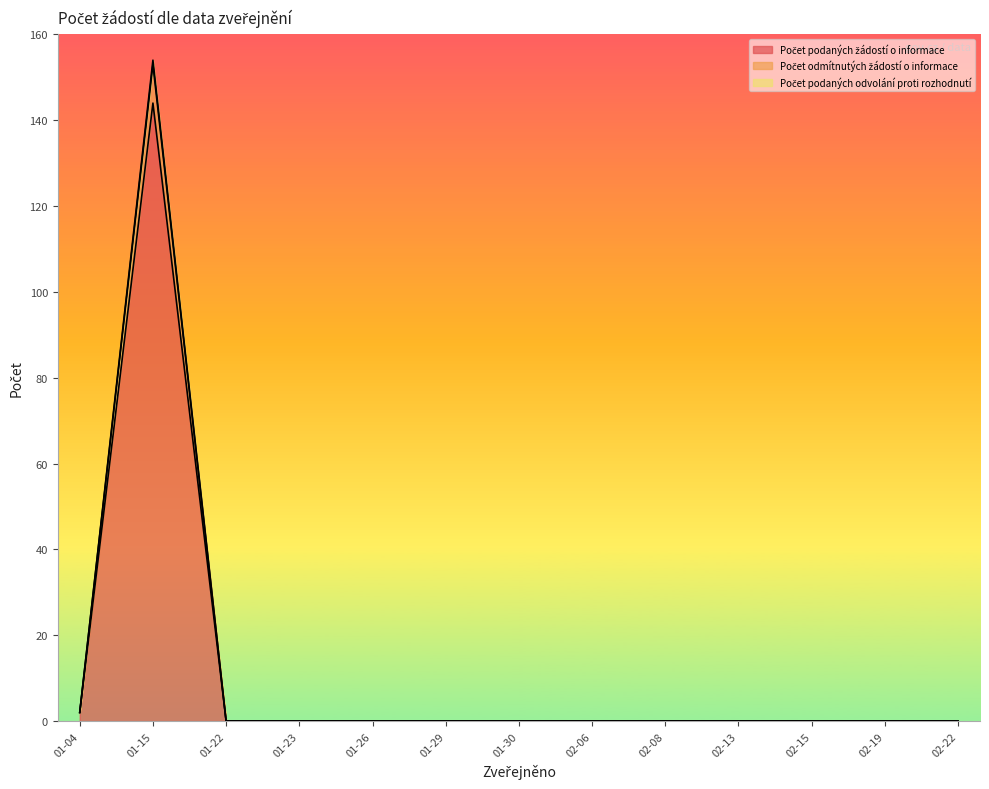

At which category is the sum across all series the highest?

01-15